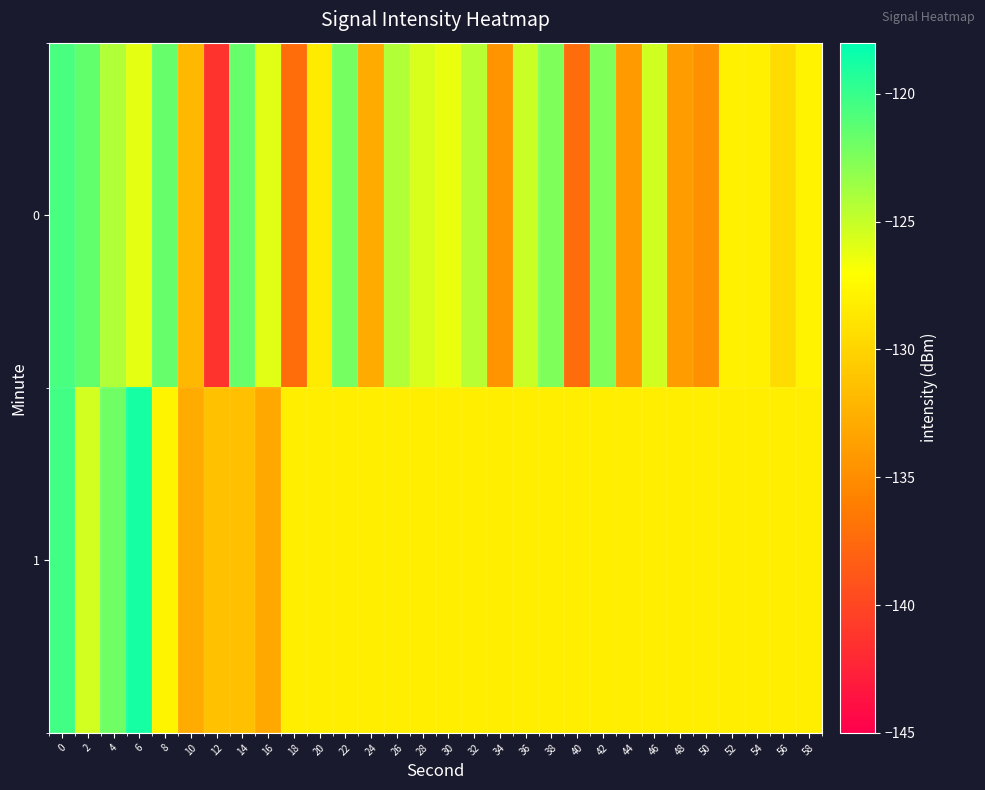

Reading left to right, what are all the values shown in this chart?

0: 0=-120.6	2=-121.6	4=-124.3	6=-126.1	8=-121.6	10=-132.0	12=-141.3	14=-121.7	16=-126.0	18=-137.2	20=-128.3	22=-122.2	24=-132.9	26=-124.3	28=-125.6	30=-126.2	32=-124.4	34=-134.6	36=-125.1	38=-122.5	40=-137.3	42=-122.5	44=-134.1	46=-125.4	48=-134.0	50=-134.8	52=-128.0	54=-128.1	56=-129.4	58=-127.8
1: 0=-120.3	2=-125.4	4=-122.0	6=-118.8	8=-127.8	10=-132.9	12=-131.3	14=-131.5	16=-133.0	18=-128.2	20=-128.2	22=-128.2	24=-128.2	26=-128.2	28=-128.2	30=-128.2	32=-128.2	34=-128.2	36=-128.2	38=-128.2	40=-128.2	42=-128.2	44=-128.2	46=-128.2	48=-128.2	50=-128.2	52=-128.2	54=-128.2	56=-128.2	58=-128.2